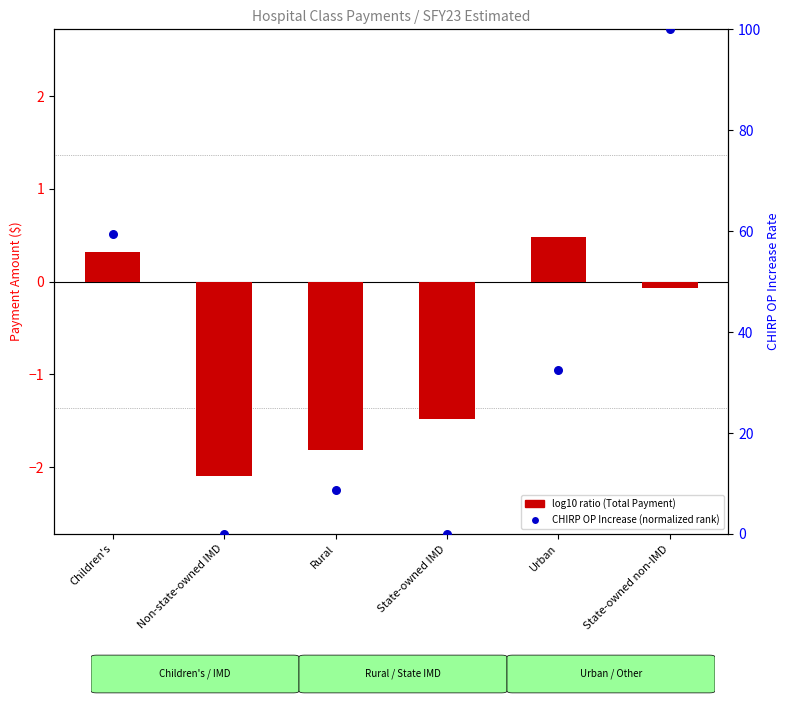

At which category is the sum across all series the highest?

State-owned non-IMD